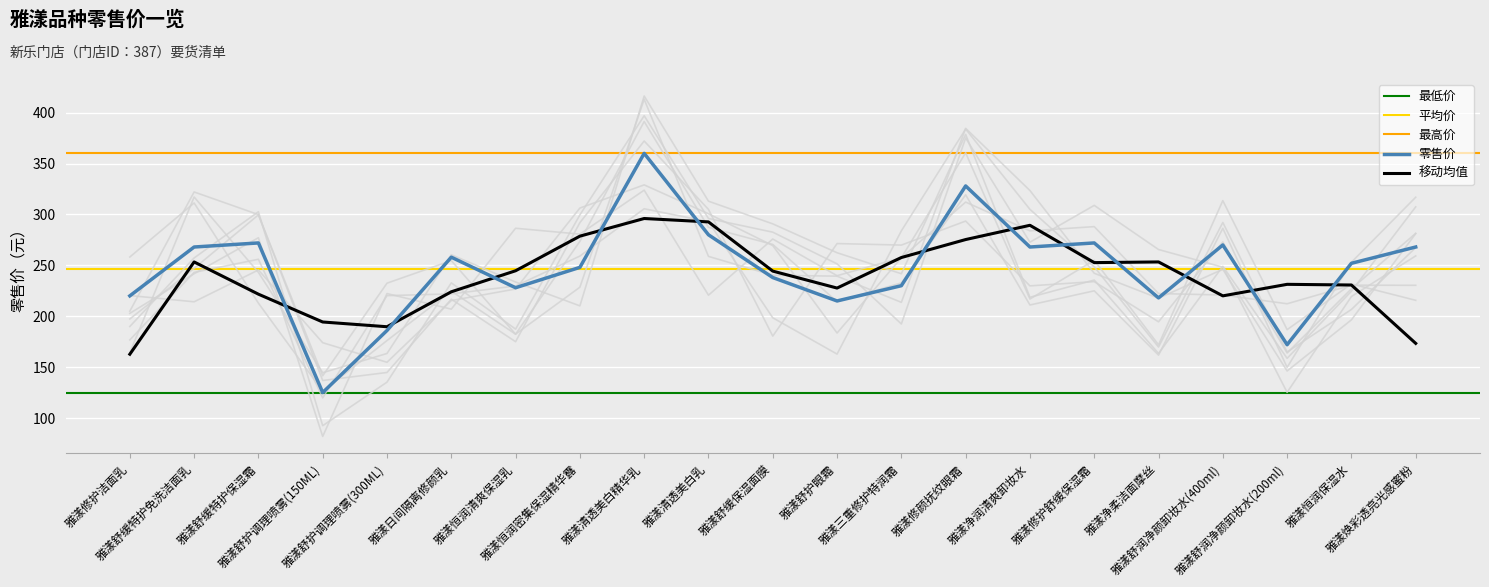

What is the maximum value shown in the chart?

360